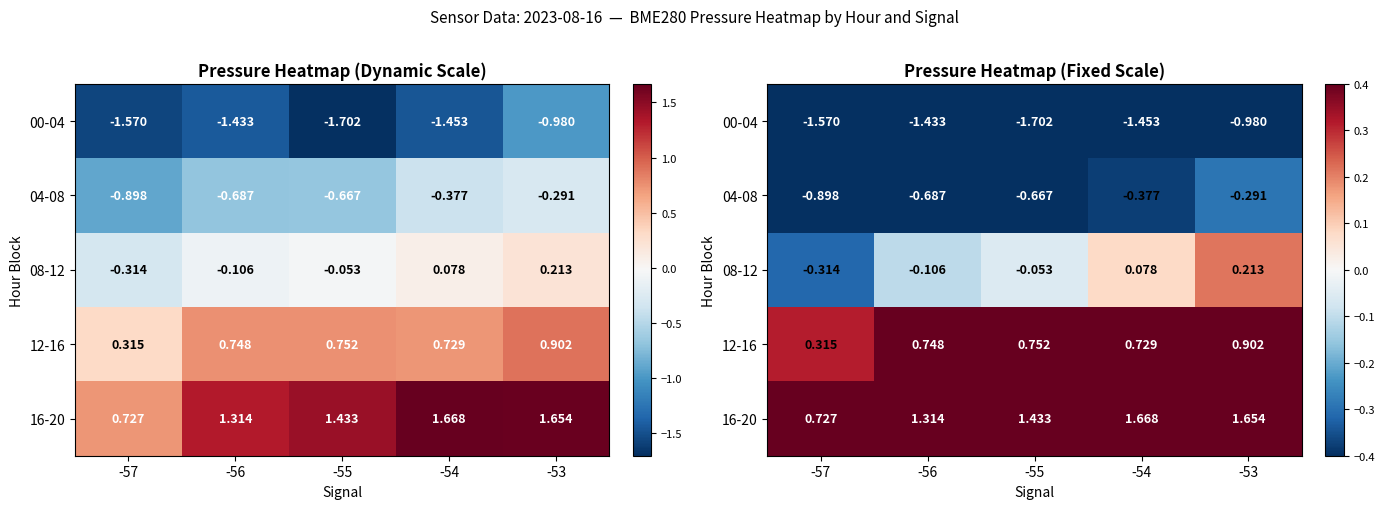

What is the difference between the highest and lowest values at -53?

2.6